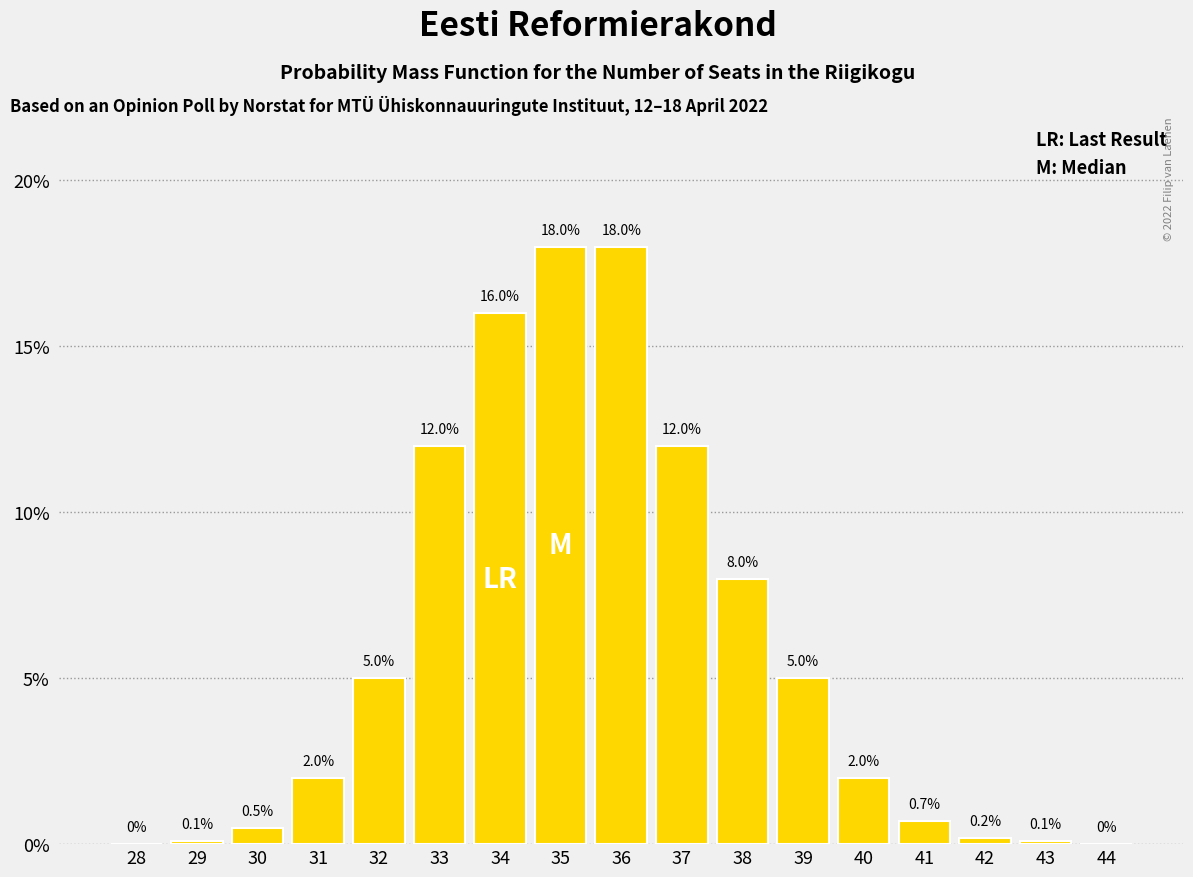

Reading left to right, what are all the values shown in this chart?

28=0.0	29=0.1	30=0.5	31=2.0	32=5.0	33=12.0	34=16.0	35=18.0	36=18.0	37=12.0	38=8.0	39=5.0	40=2.0	41=0.7	42=0.2	43=0.1	44=0.0